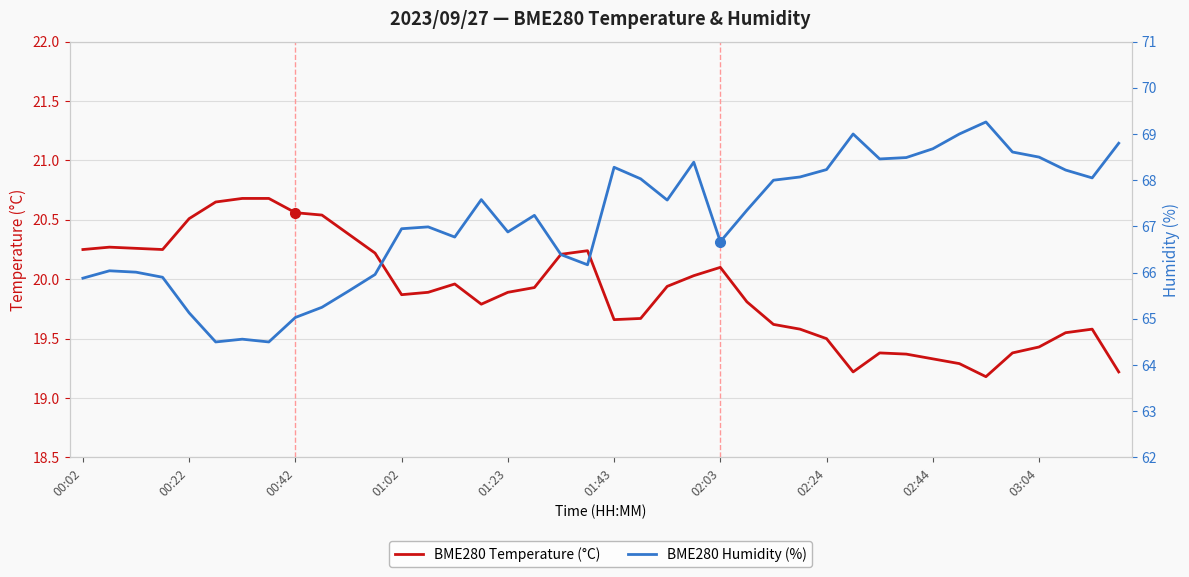

What is the maximum value for BME280 Temperature (°C)?

20.7